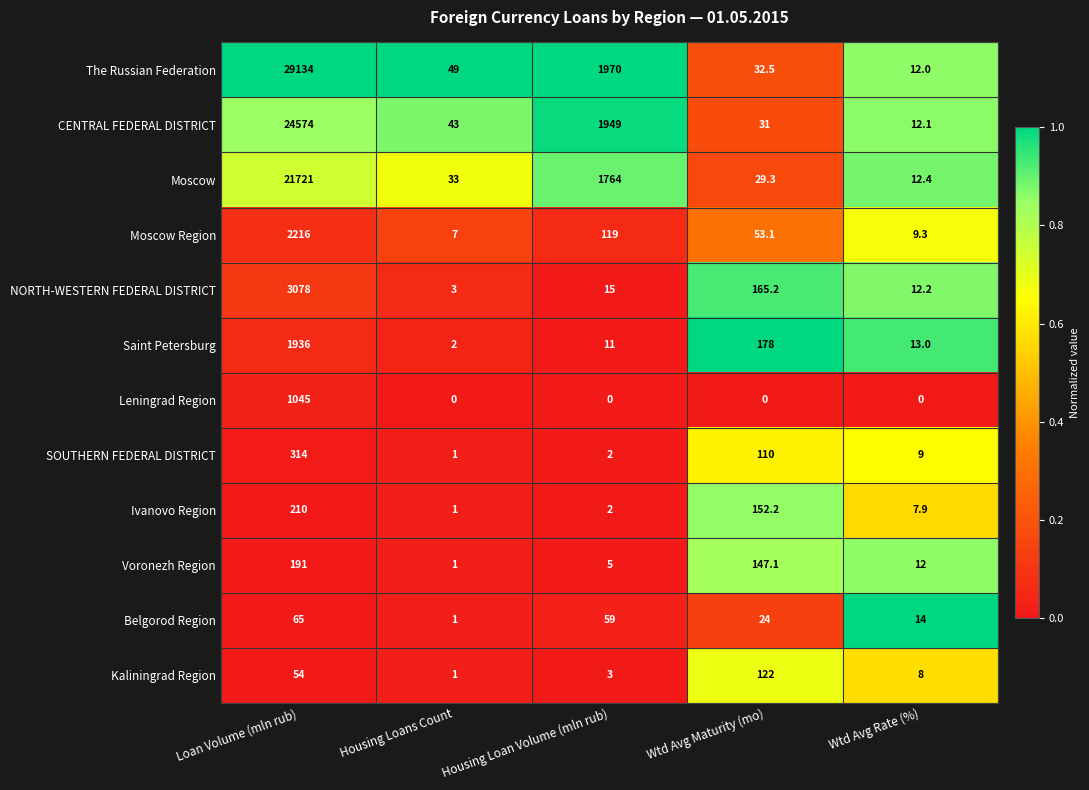

Is it true that Voronezh Region equals 5.0 at Housing Loan Volume (mln rub)?

True